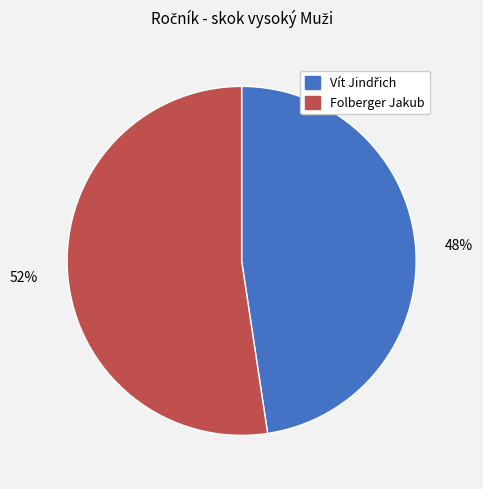

To the nearest percent, what is the average slice percentage?

50%